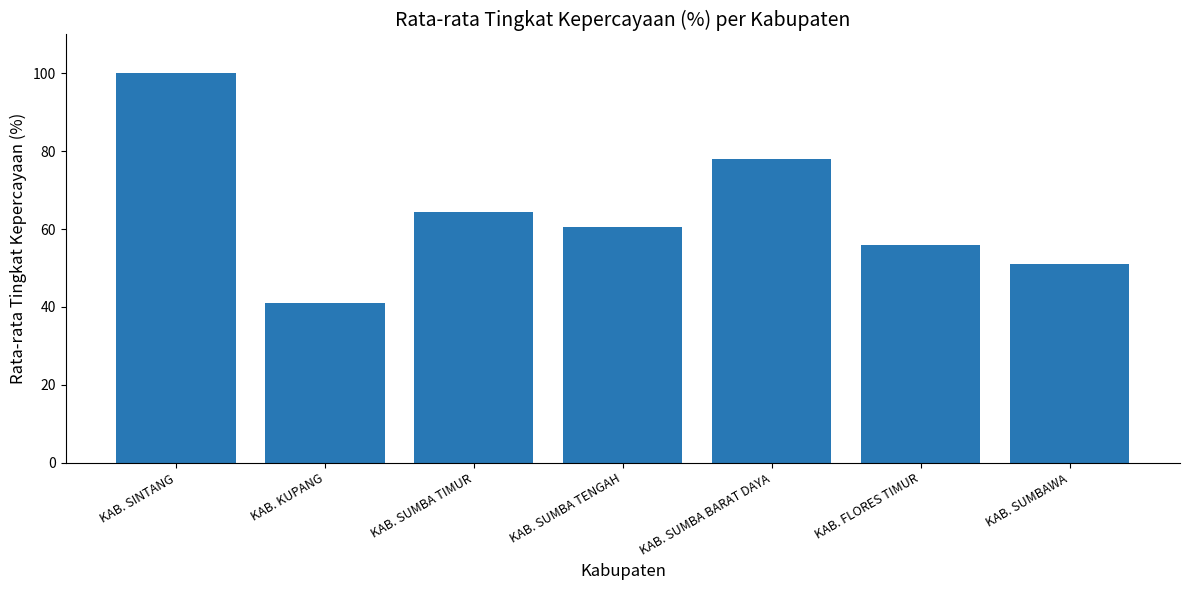

List the labels in order of value, largest first.

KAB. SINTANG, KAB. SUMBA BARAT DAYA, KAB. SUMBA TIMUR, KAB. SUMBA TENGAH, KAB. FLORES TIMUR, KAB. SUMBAWA, KAB. KUPANG